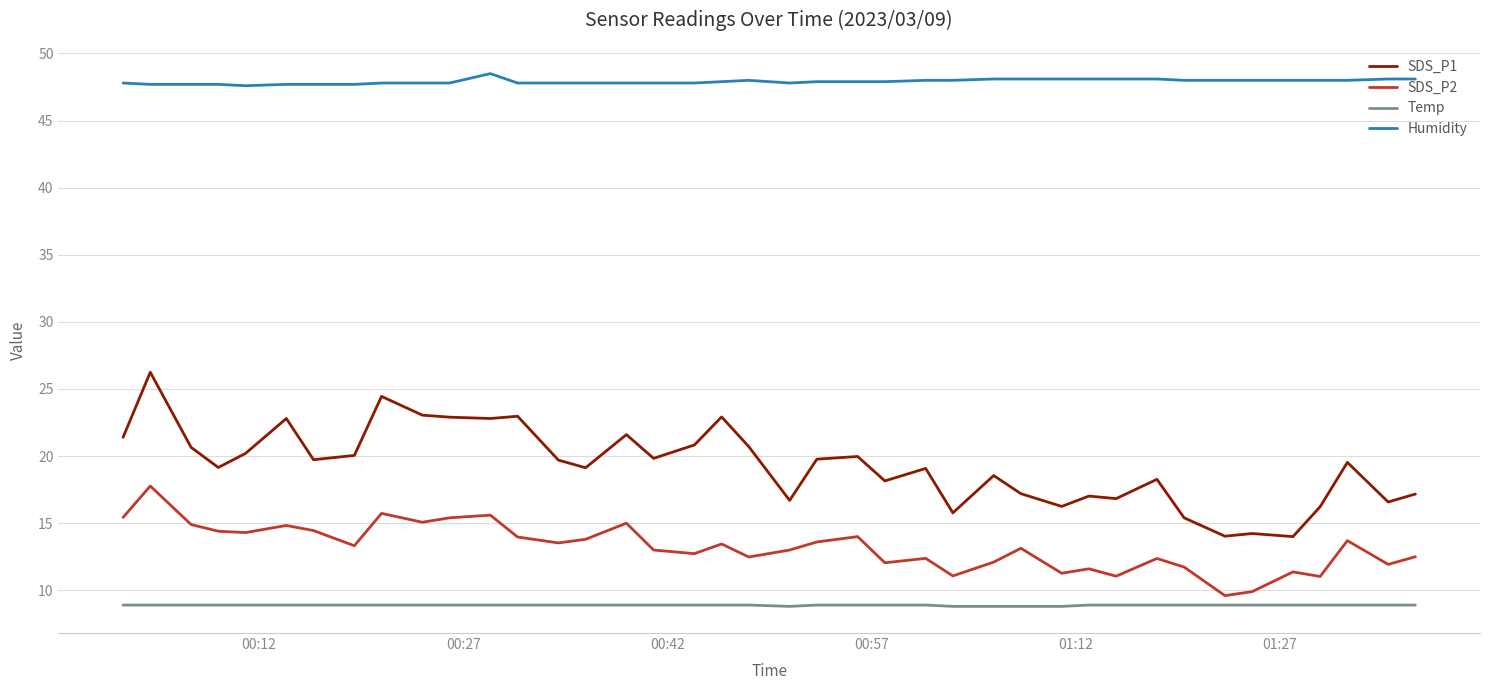

Which series has the widest spread of values?

SDS_P1